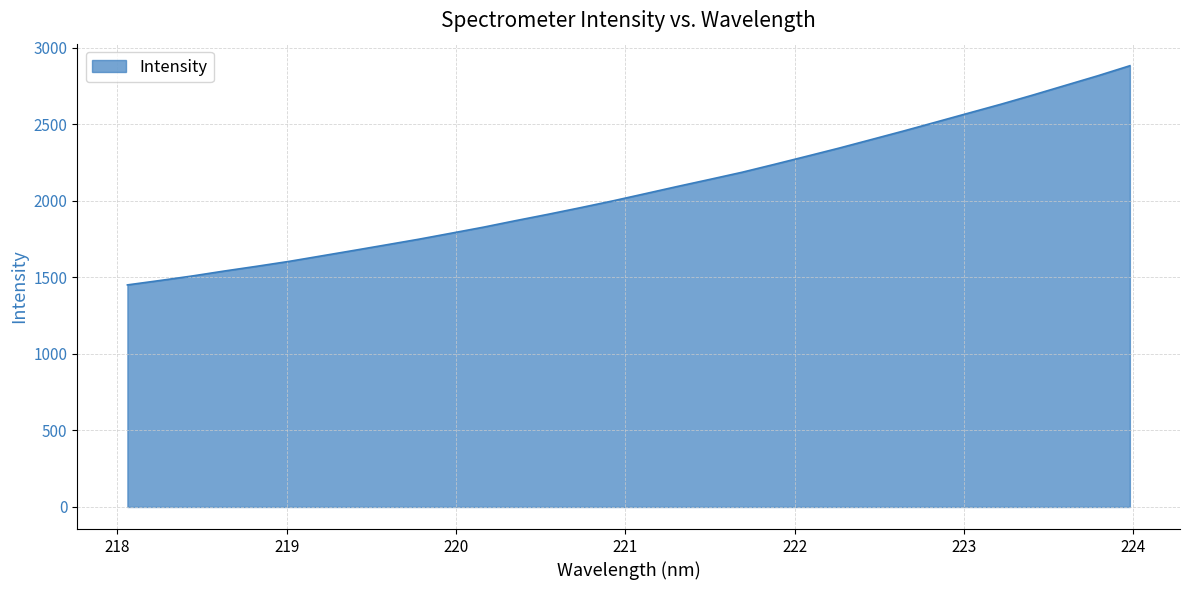

What is the difference between the maximum and minimum values?

1431.4